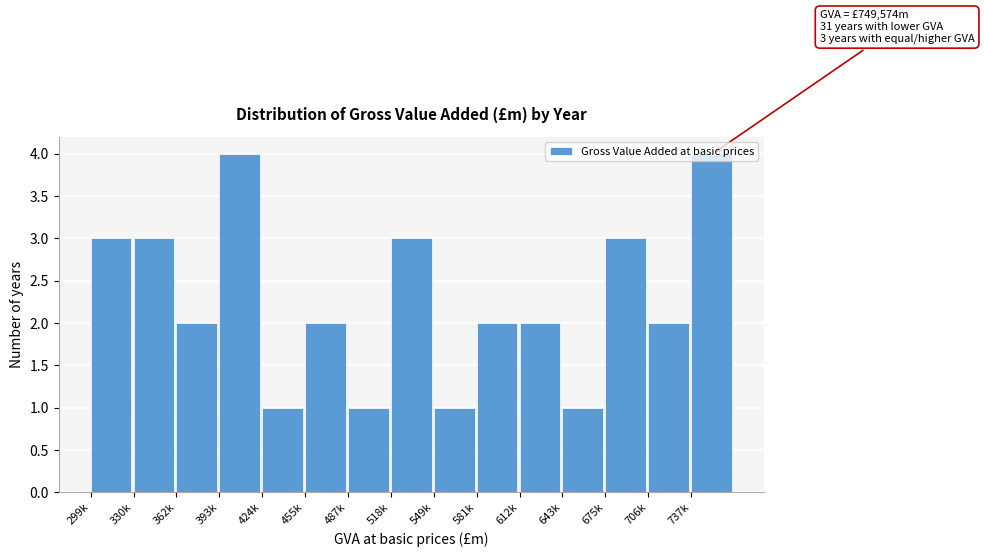

Approximately how many times larger is the value at 455k compared to 518k?

0.7